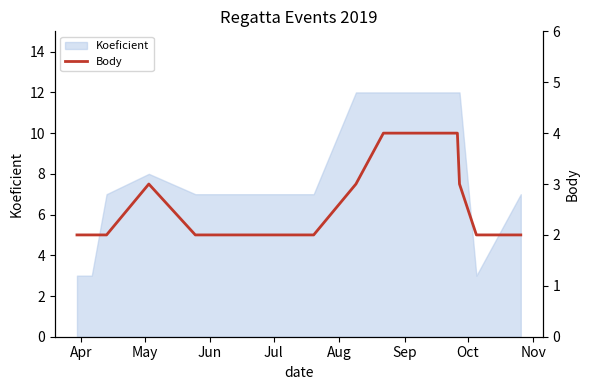

What is the lowest value of the Koeficient series?

3